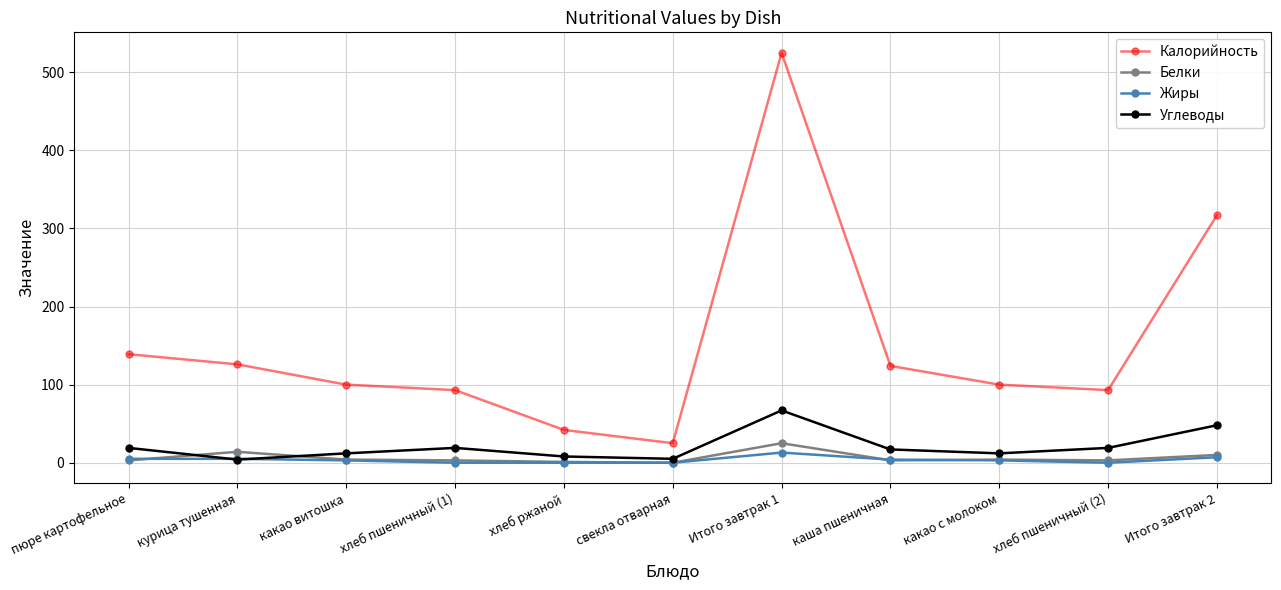

The Калорийность series shows 124 at каша пшеничная. True or false?

True